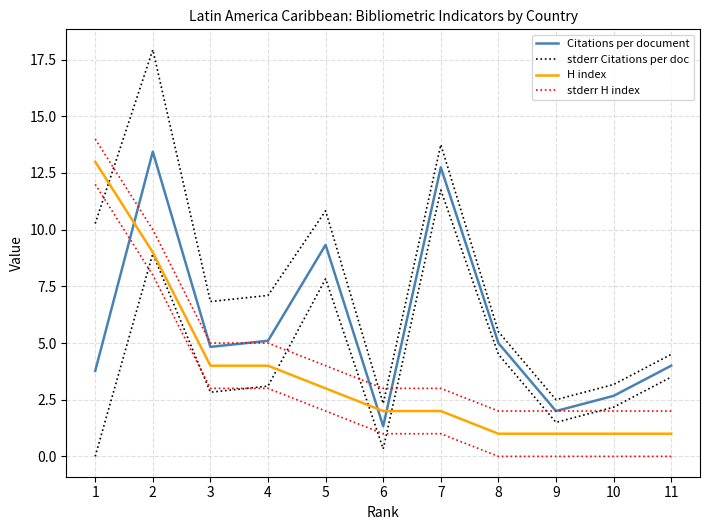

List the series in order of their overall mean, lowest first.

H index, stderr H index, Citations per document, stderr Citations per doc